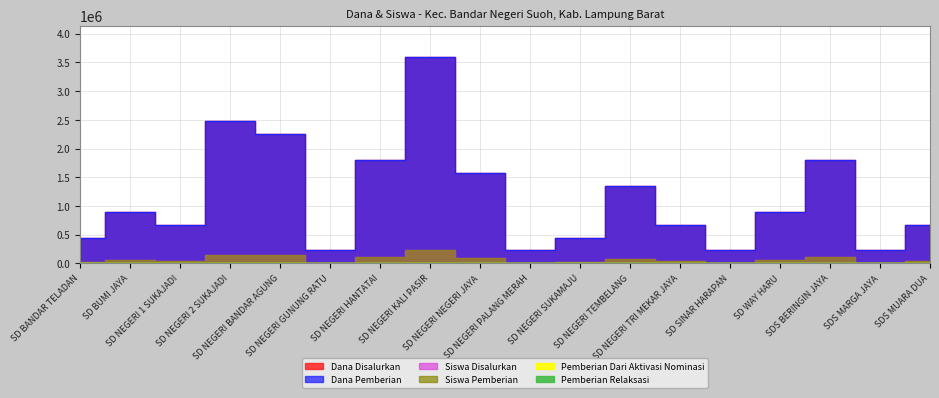

What is the total value across all series at SD NEGERI KALI PASIR?

7200032